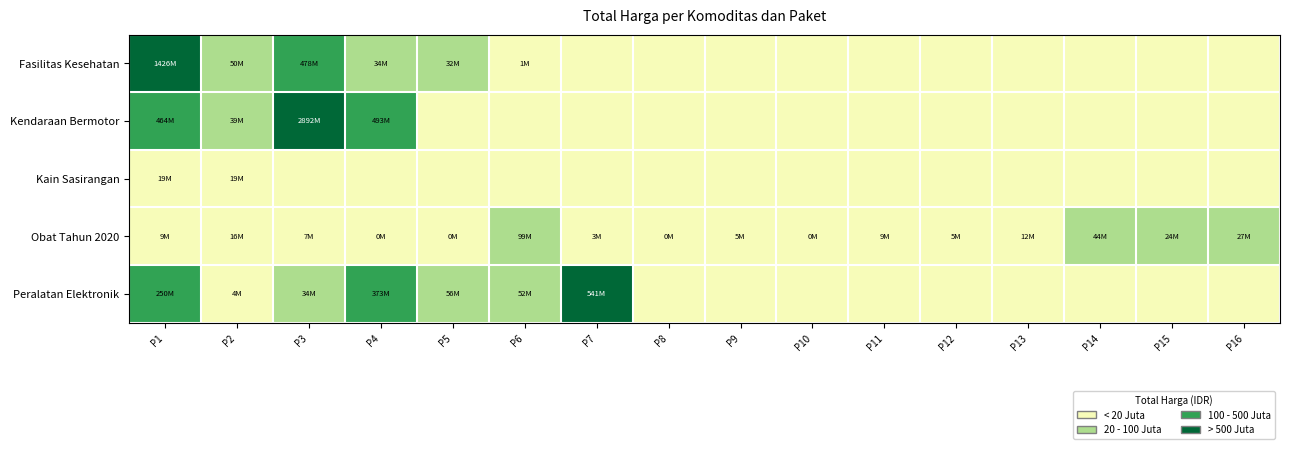

Rank the series by their maximum value, from lowest to highest.

Kain Sasirangan, Obat Tahun 2020, Peralatan Elektronik, Fasilitas Kesehatan, Kendaraan Bermotor